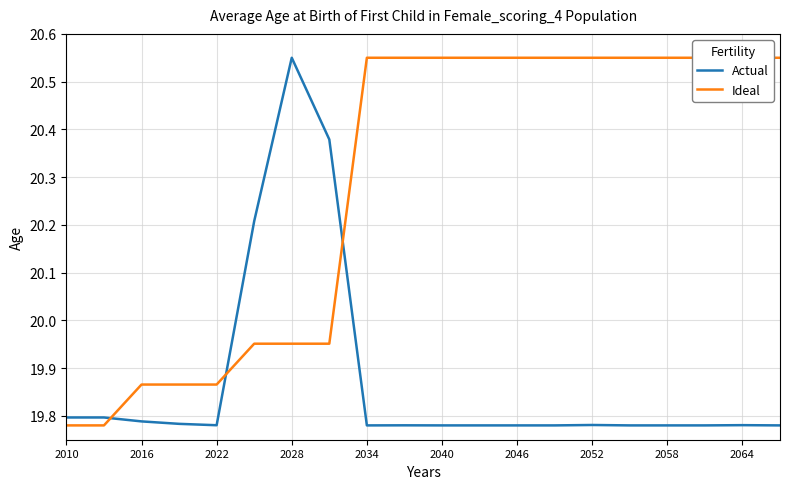

True or false: Actual has a value of 34.0 at 2046.

False